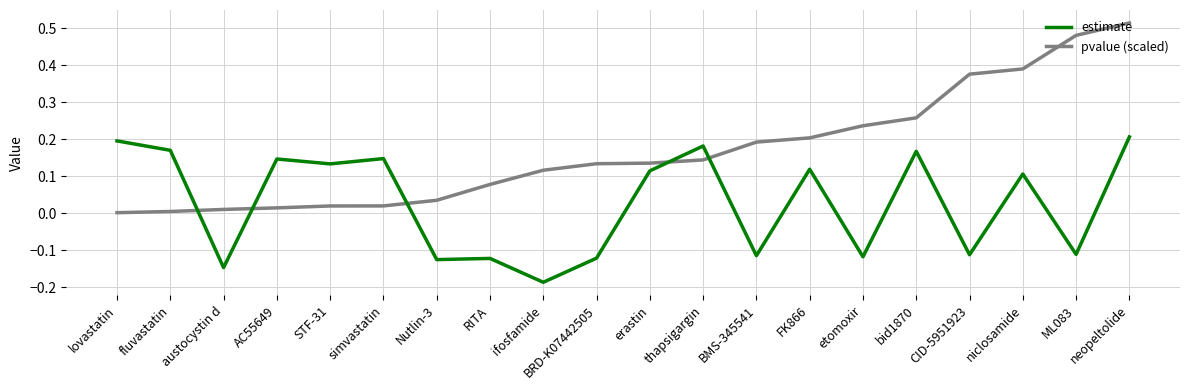

How many lines are shown in the chart?

2